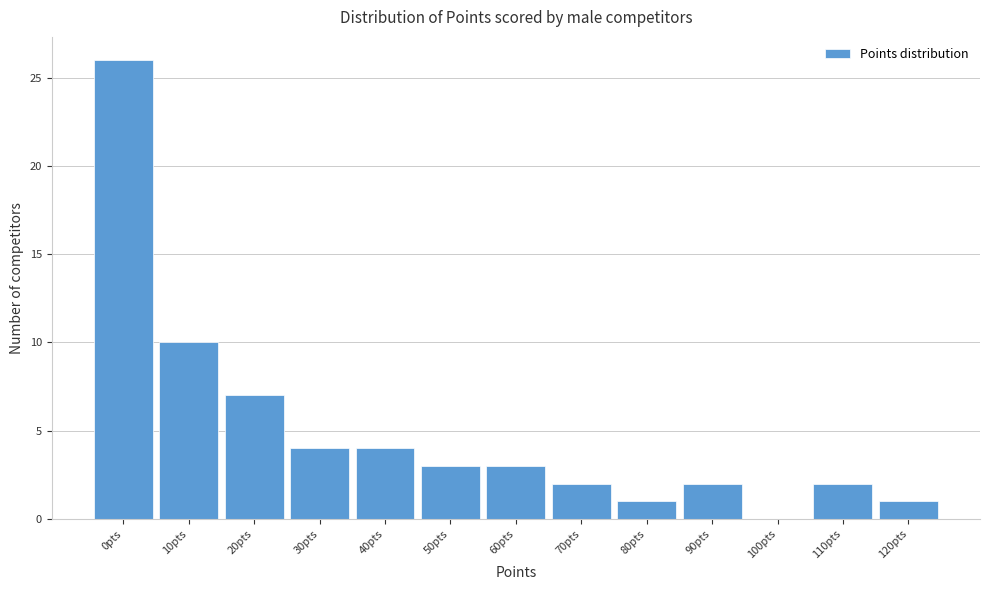

Reading right to left, transcribe all the data shown in this chart.

120pts=1	110pts=2	100pts=0	90pts=2	80pts=1	70pts=2	60pts=3	50pts=3	40pts=4	30pts=4	20pts=7	10pts=10	0pts=26